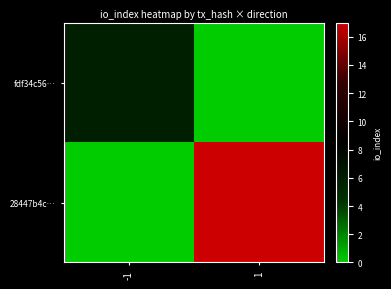

List the series in order of their peak value, highest first.

28447b4c…, fdf34c56…